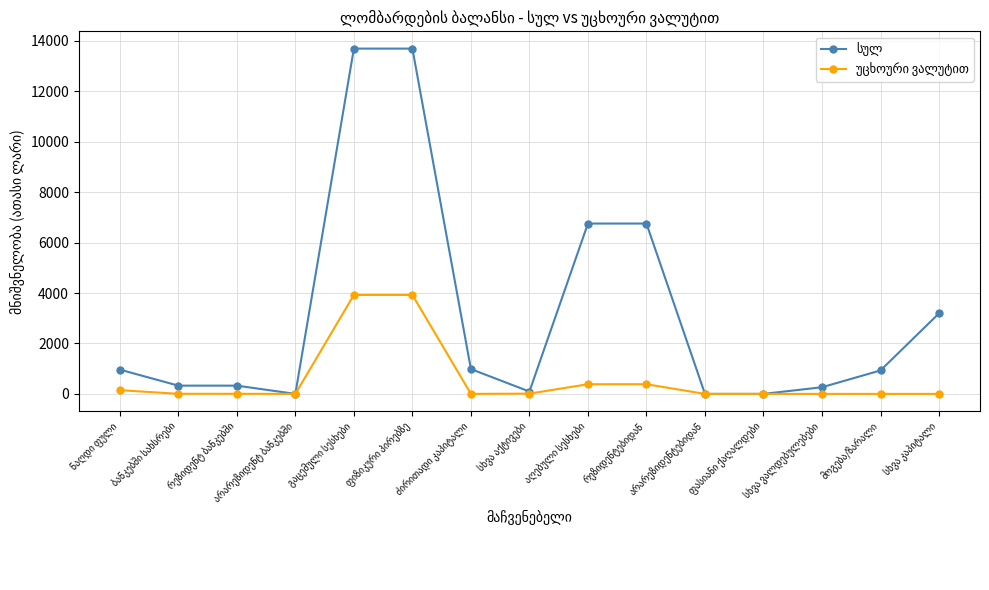

Count the number of data series in this chart.

2